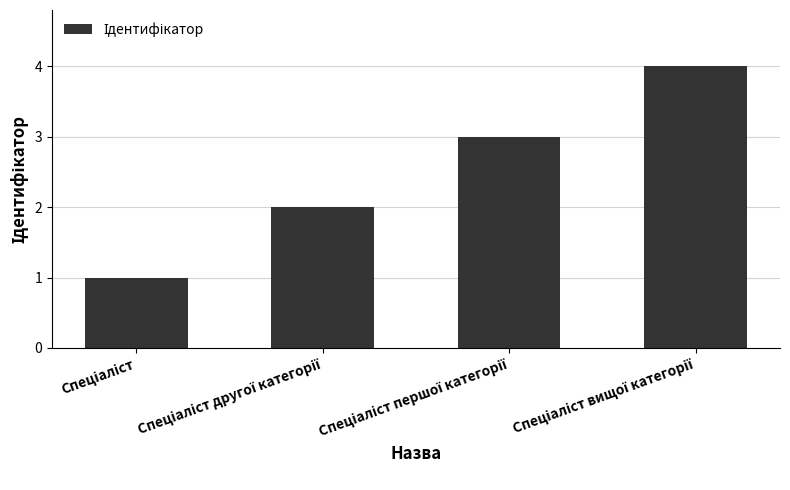

What is the maximum value shown in the chart?

4